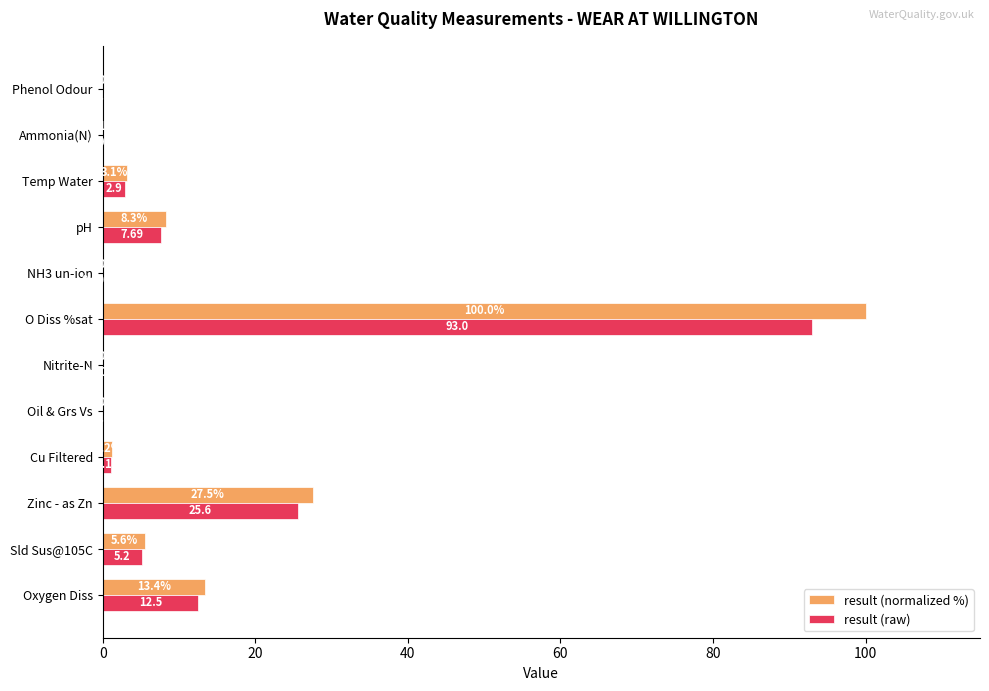

What is the sum of all result (normalized %) values?

159.3